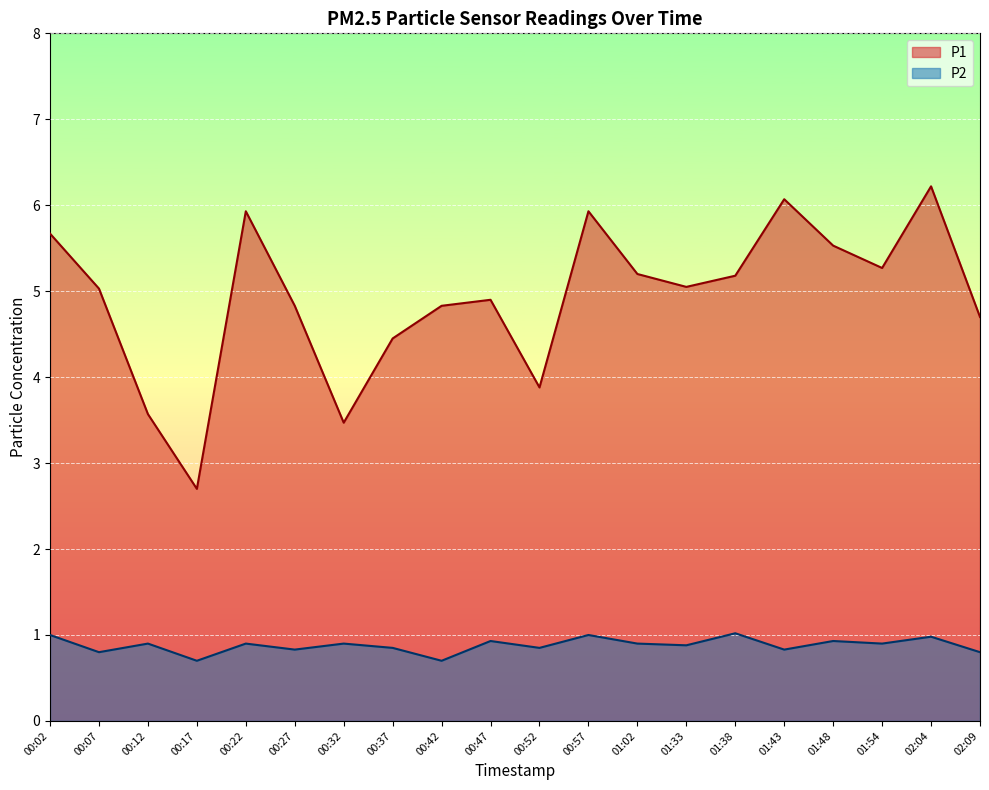

What is the sum of the P1 values at 01:43 and 01:48?

11.6